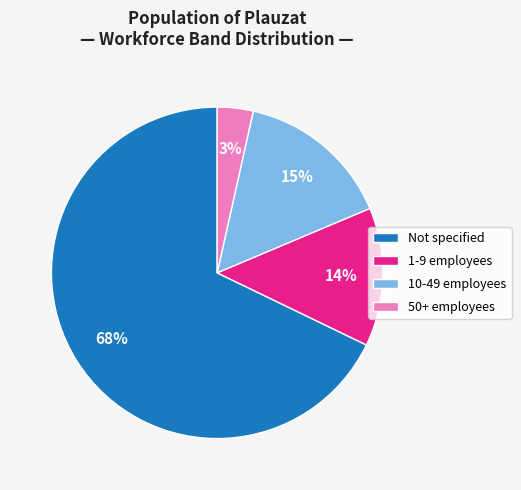

Is it true that 1-9 employees is 25% of the pie?

False